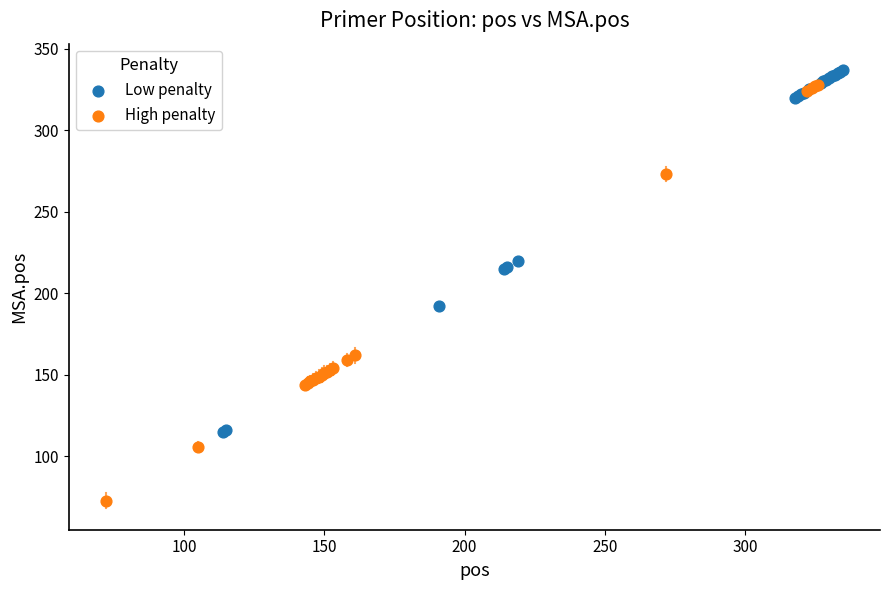

Which series has the largest Y range (max minus min)?

High penalty